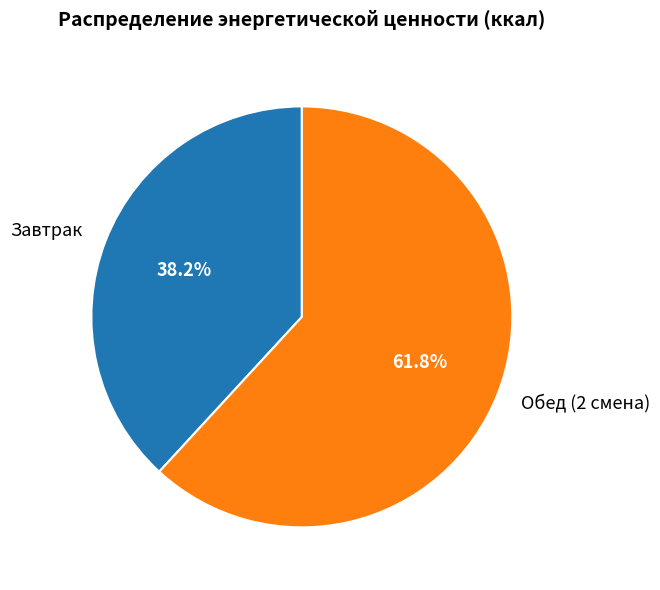

Does Завтрак represent more than half of the total?

No